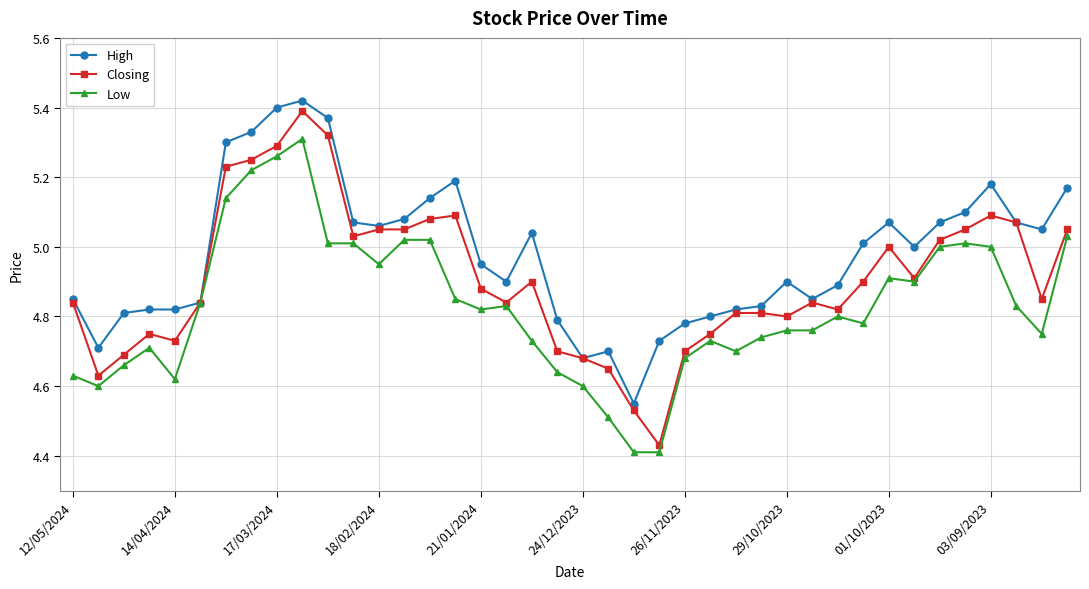

True or false: Low has more than 1 points higher than both neighbors.

True